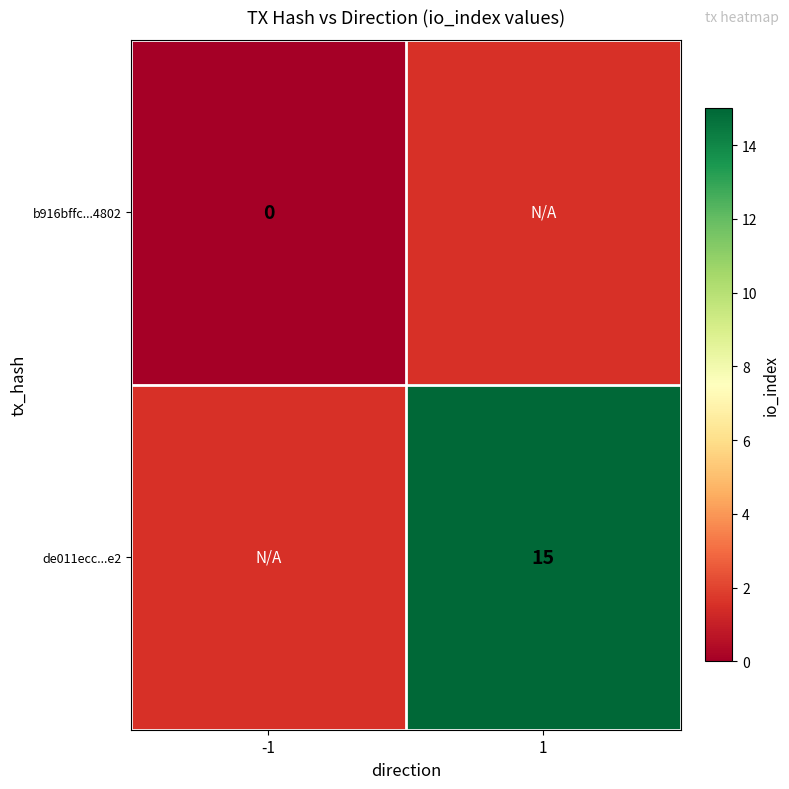

Is it true that de011ecc...e2 equals 15 at 1?

True